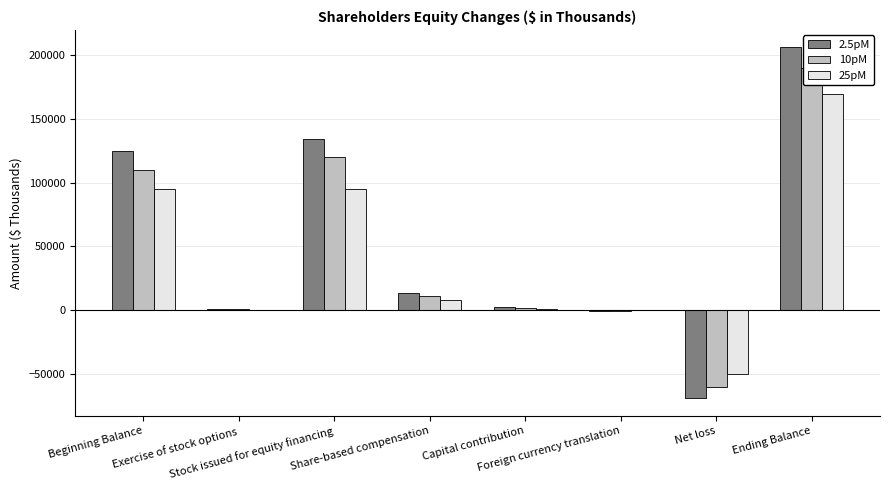

What value does the 2.5pM series have at Foreign currency translation, to the nearest 100?

-300